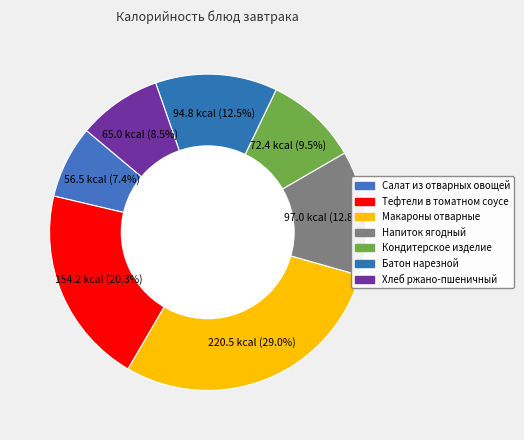

Count the number of slices in the pie.

7